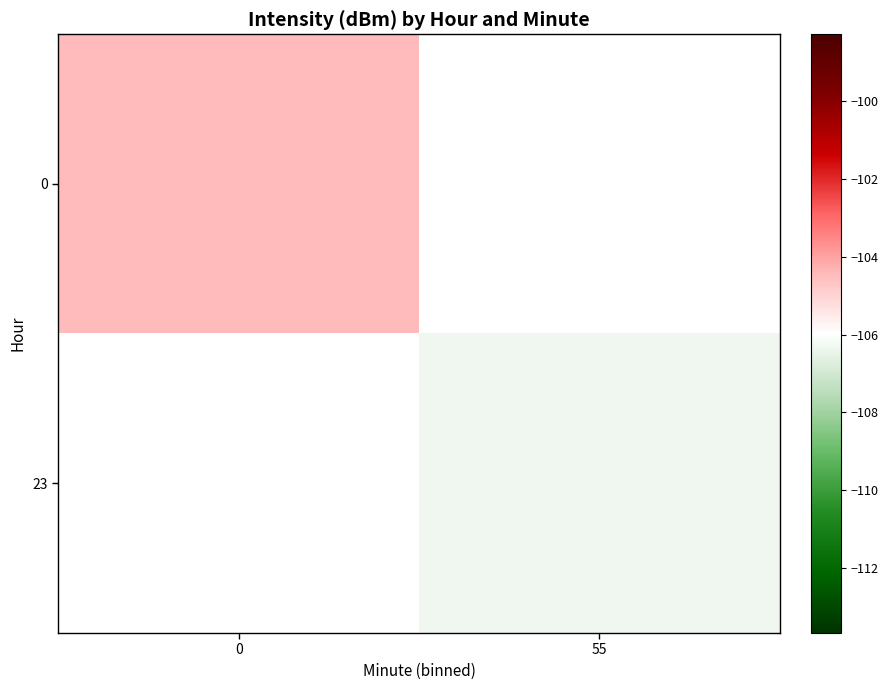

The value of 0 at 0 is -41.8. True or false?

False